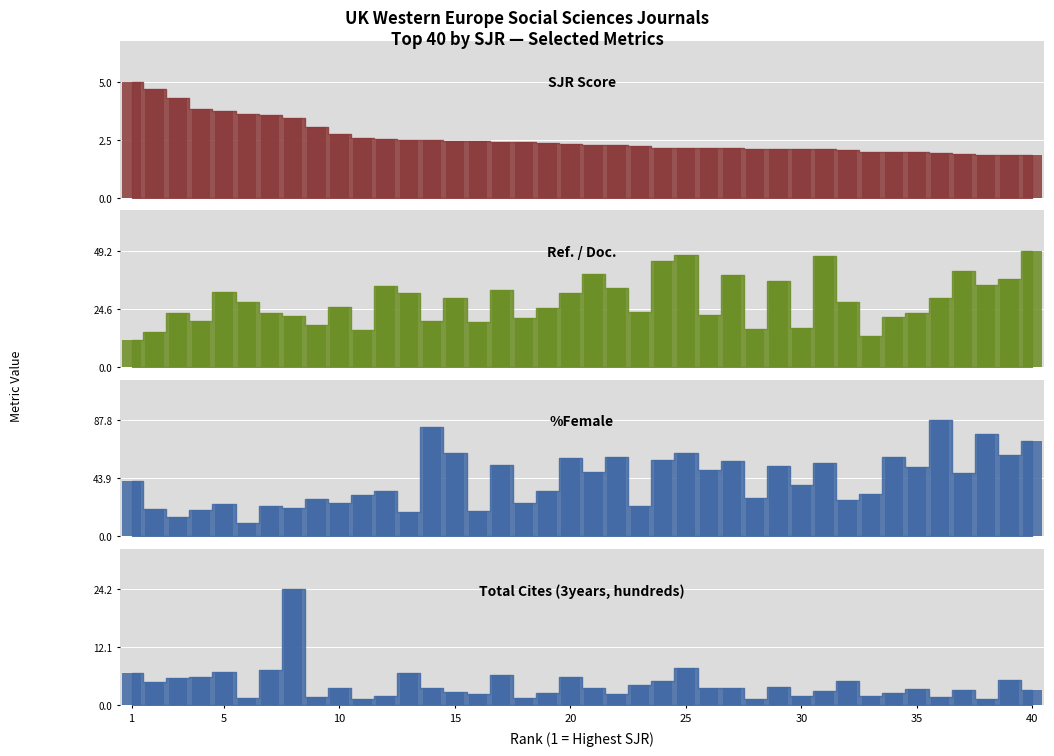

How many bars are there in total?

160